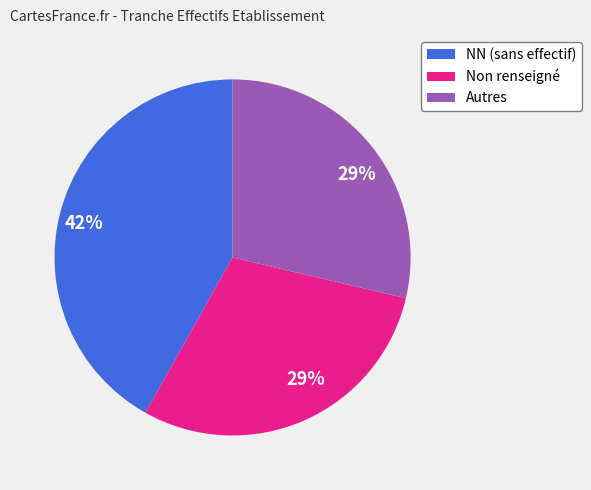

Which slice is the largest?

NN (sans effectif)